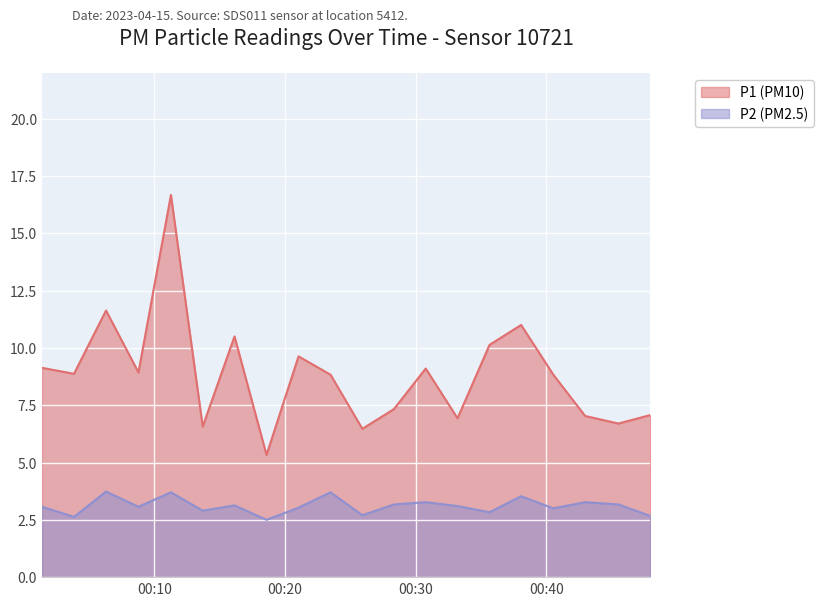

Rank the series by their average value, from lowest to highest.

P2 (PM2.5), P1 (PM10)